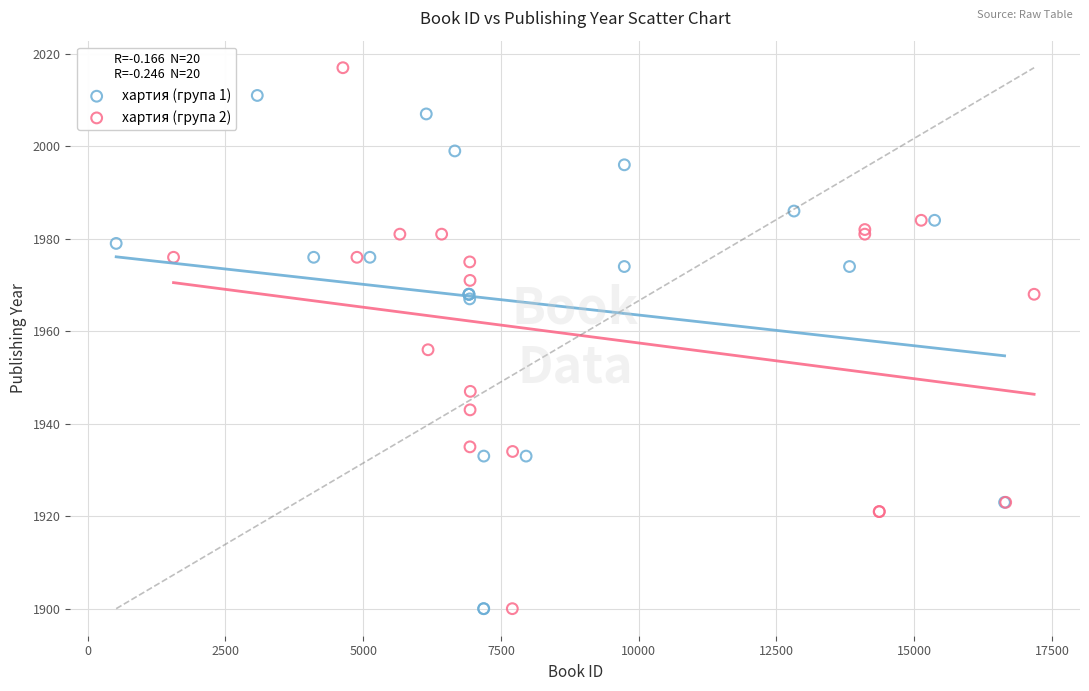

Which series has the largest Y range (max minus min)?

хартия (група 2)